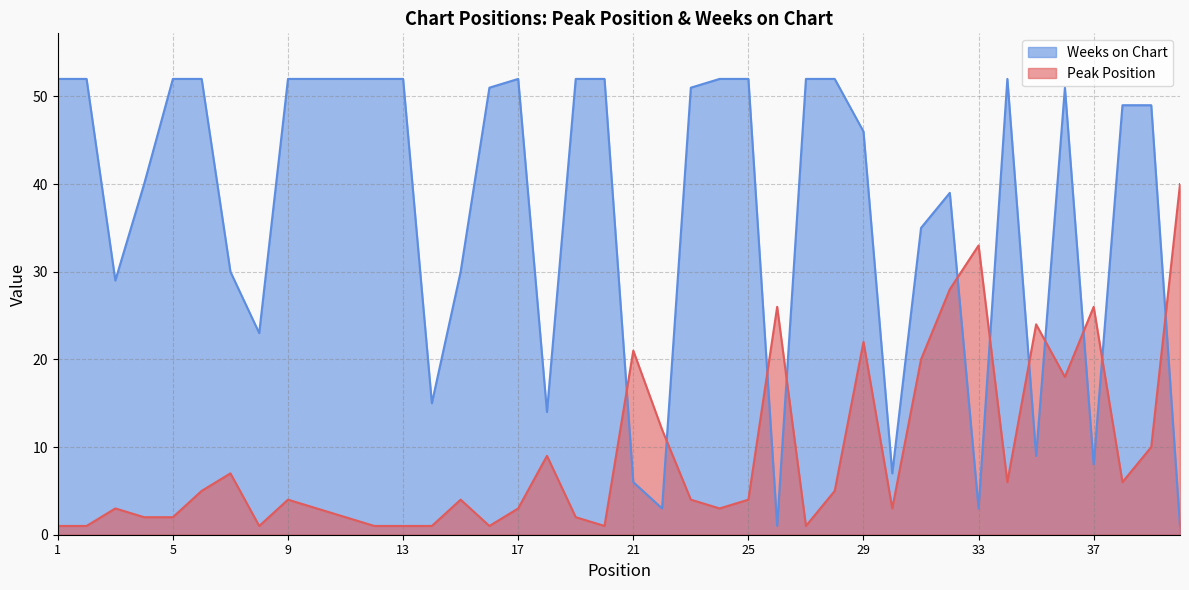

Does the chart display data point markers on the line(s)?

No